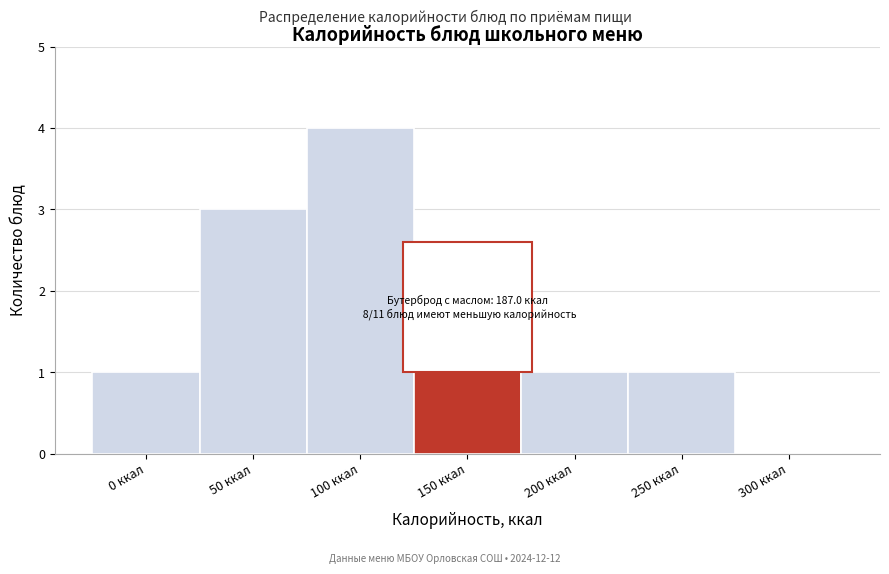

Reading left to right, transcribe all the data shown in this chart.

0 ккал=1	50 ккал=3	100 ккал=4	150 ккал=1	200 ккал=1	250 ккал=1	300 ккал=0